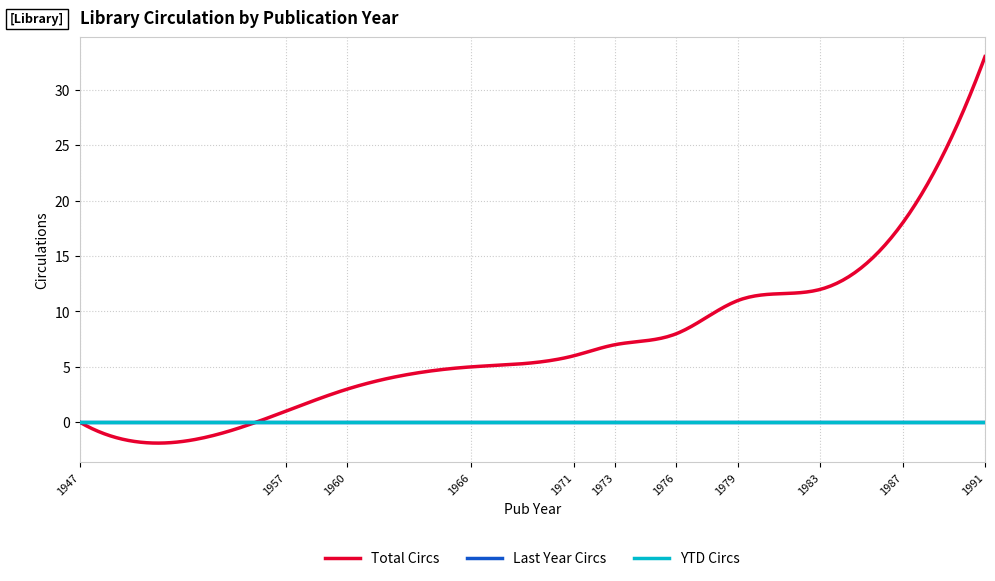

What is the value of the Total Circs point at the 2nd from the left?

1